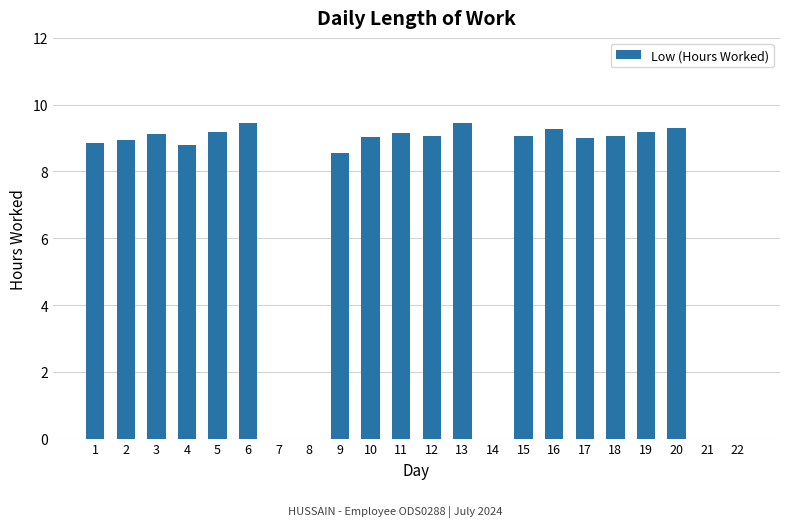

How many categories are shown in the chart?

22